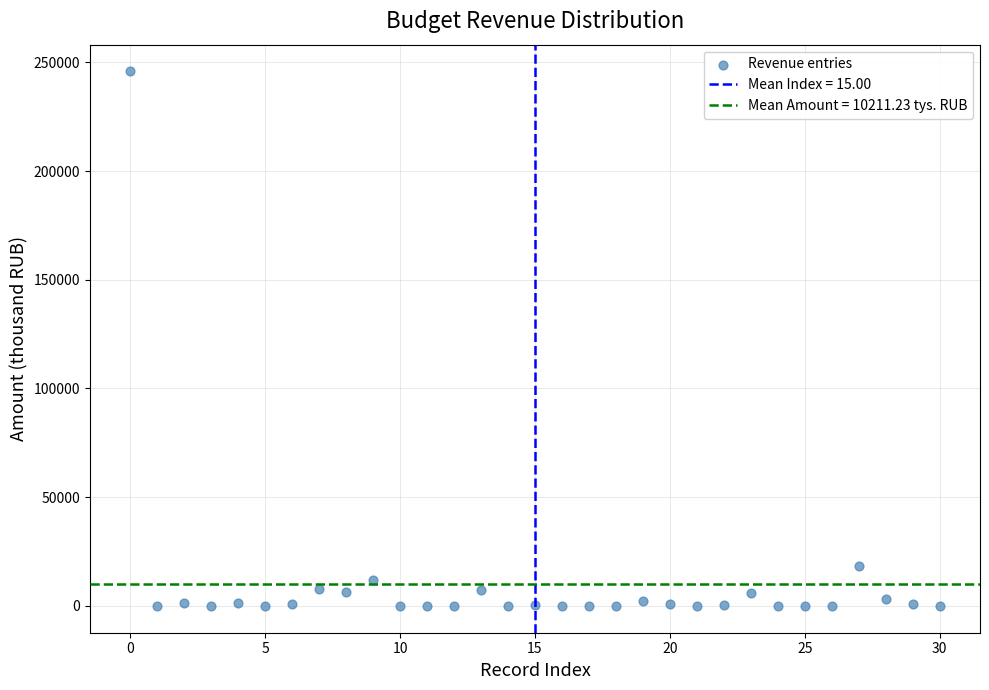

What Y value in the scatter plot is closest to 122898?

18605.8